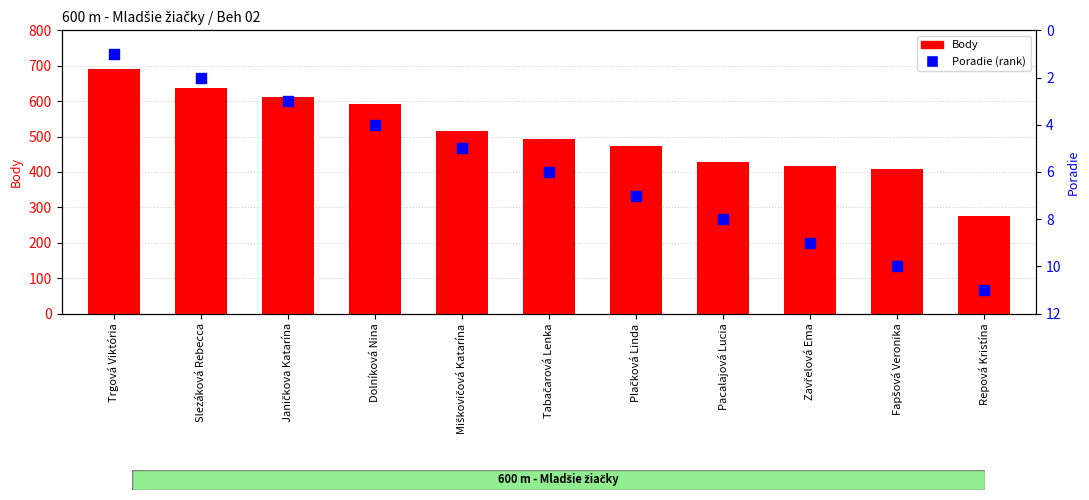

At which category is the sum across all series the highest?

Trgová Viktória